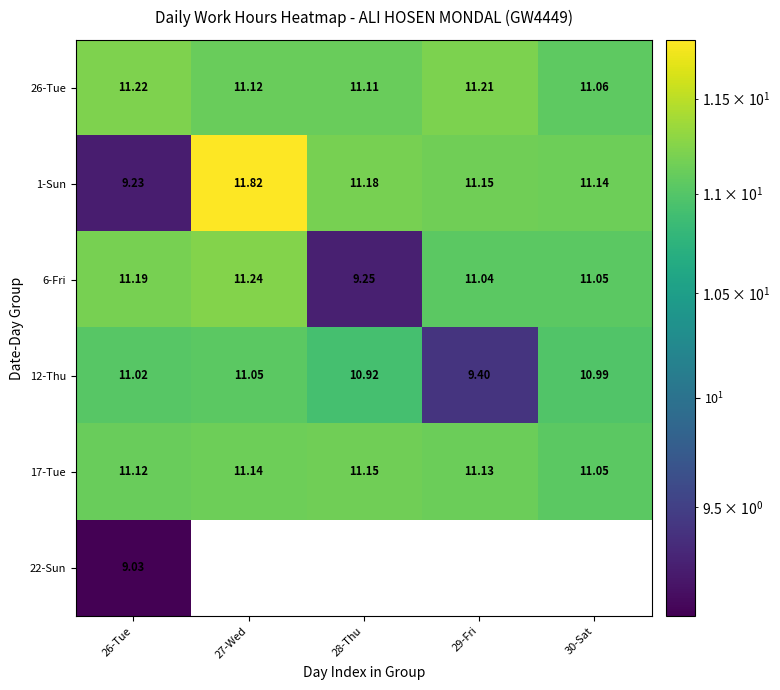

List the labels in order of 26-Tue value, largest first.

26-Tue, 29-Fri, 27-Wed, 28-Thu, 30-Sat